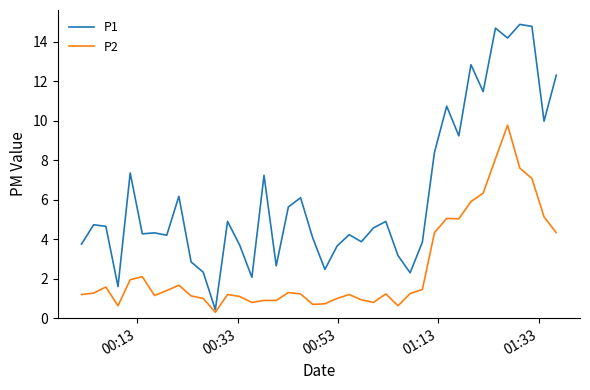

Rank the series by their maximum value, from lowest to highest.

P2, P1